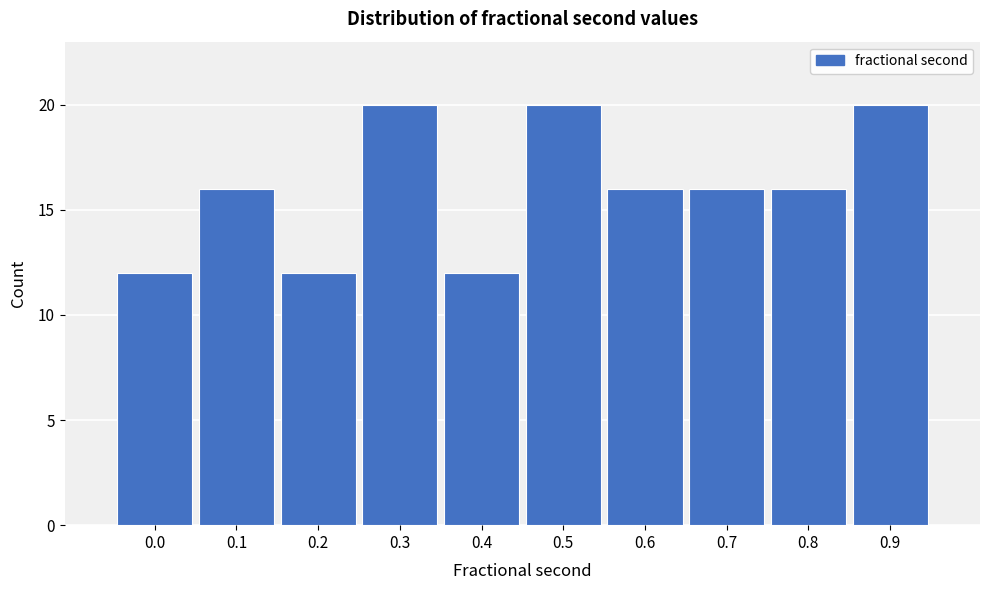

Reading right to left, list all the values displayed in this chart.

20	16	16	16	20	12	20	12	16	12